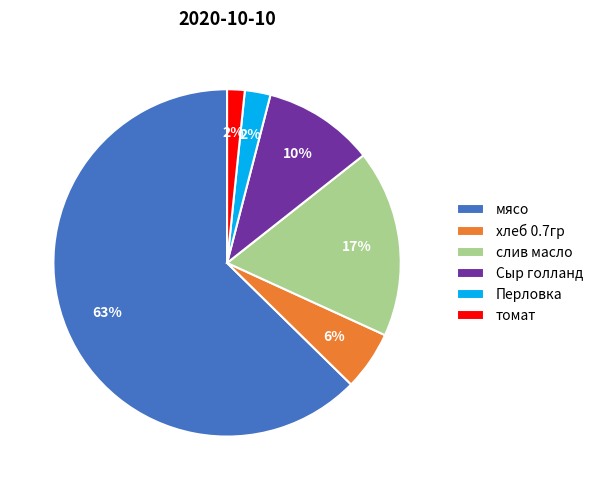

Is the sum of хлеб 0.7гр and Сыр голланд greater than half?

No